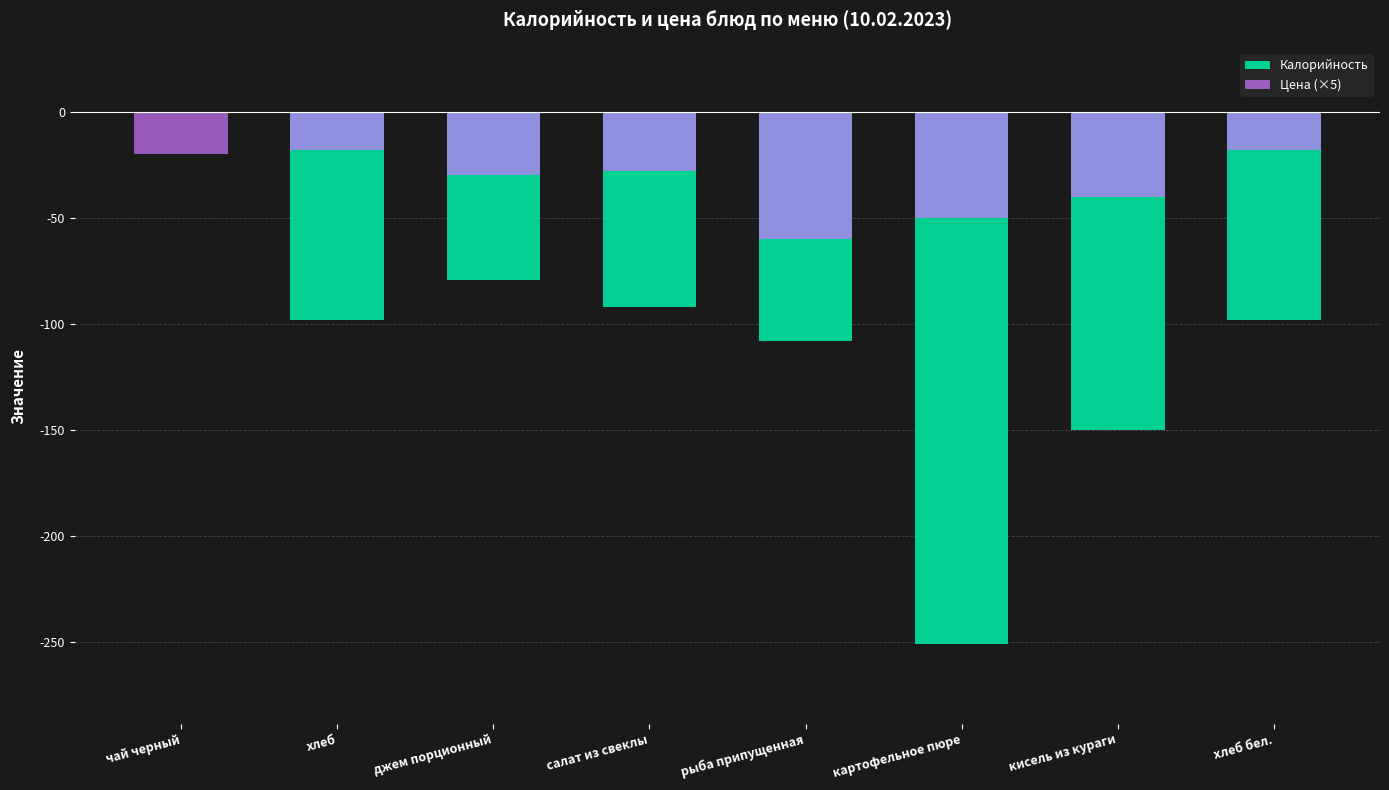

What is the value of the Цена (×5) bar at the 5th from the left?

-60.0